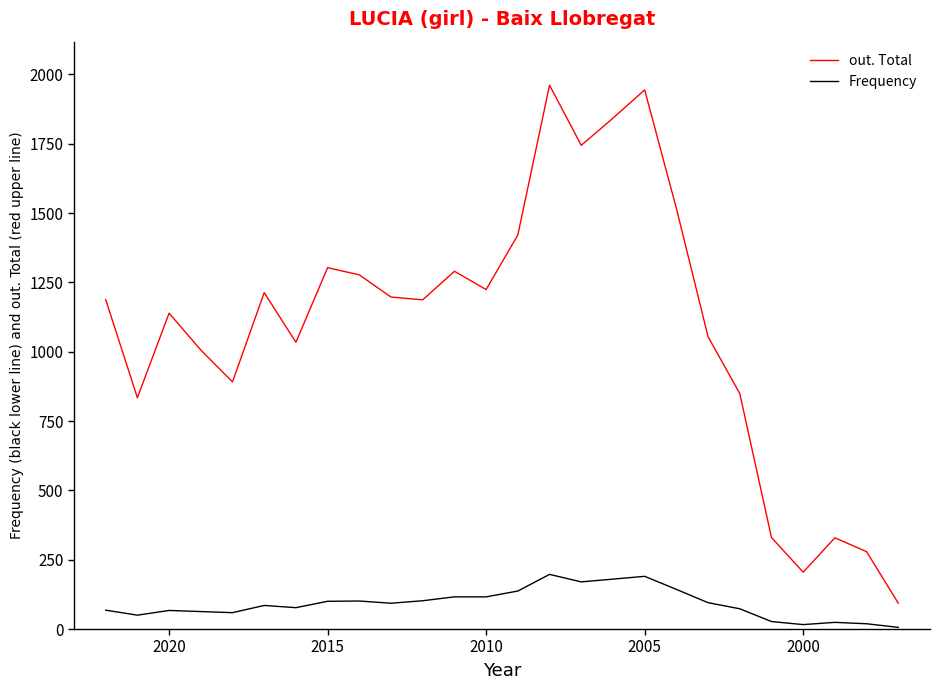

List the series in order of their overall mean, lowest first.

Frequency, out. Total